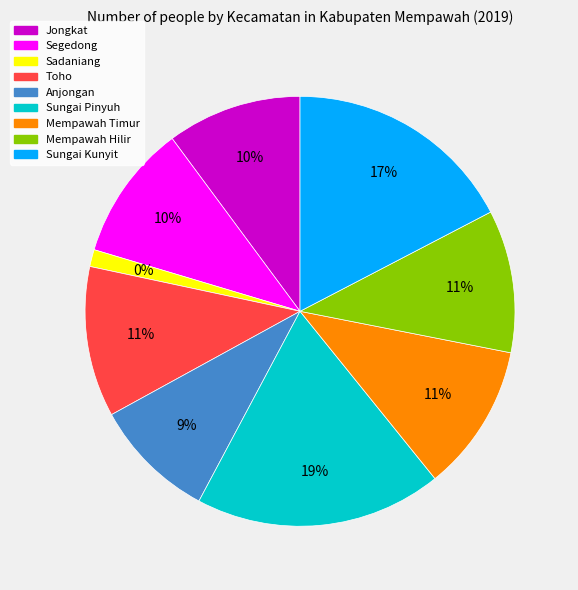

Count the number of slices in the pie.

9